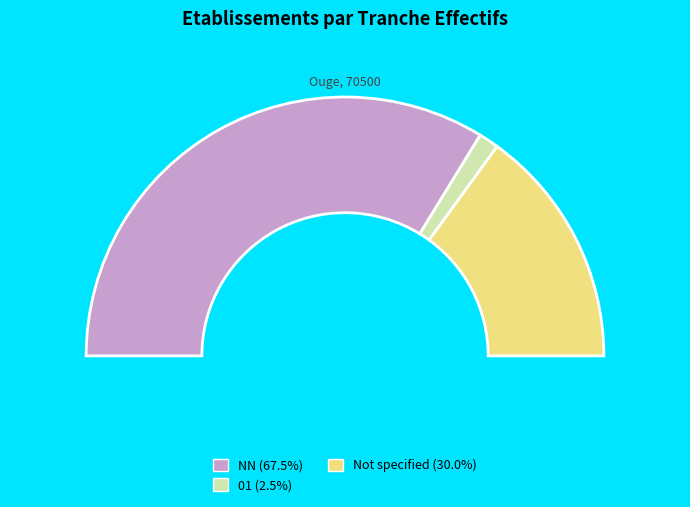

Which slice represents more than half of the pie?

NN